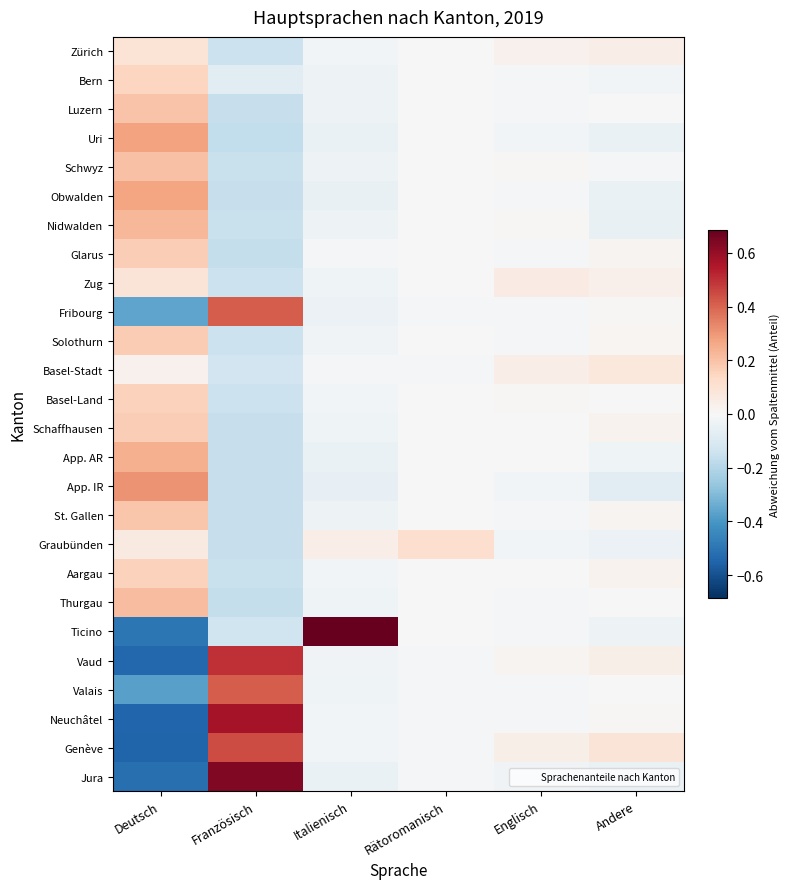

Rank the series at Deutsch from highest to lowest value.

App. IR, Uri, Obwalden, App. AR, Nidwalden, Thurgau, Schwyz, Luzern, St. Gallen, Solothurn, Glarus, Schaffhausen, Basel-Land, Aargau, Bern, Zürich, Zug, Graubünden, Basel-Stadt, Fribourg, Valais, Ticino, Jura, Vaud, Neuchâtel, Genève